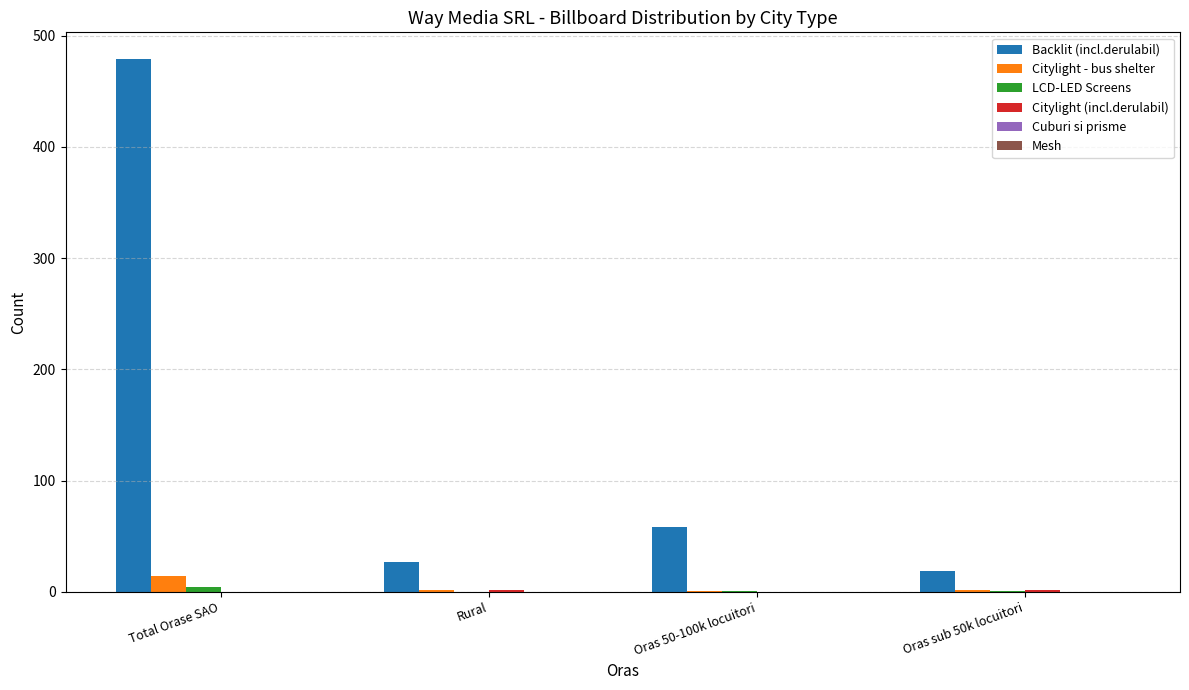

Which series changed the most between Total Orase SAO and Rural?

Backlit (incl.derulabil)